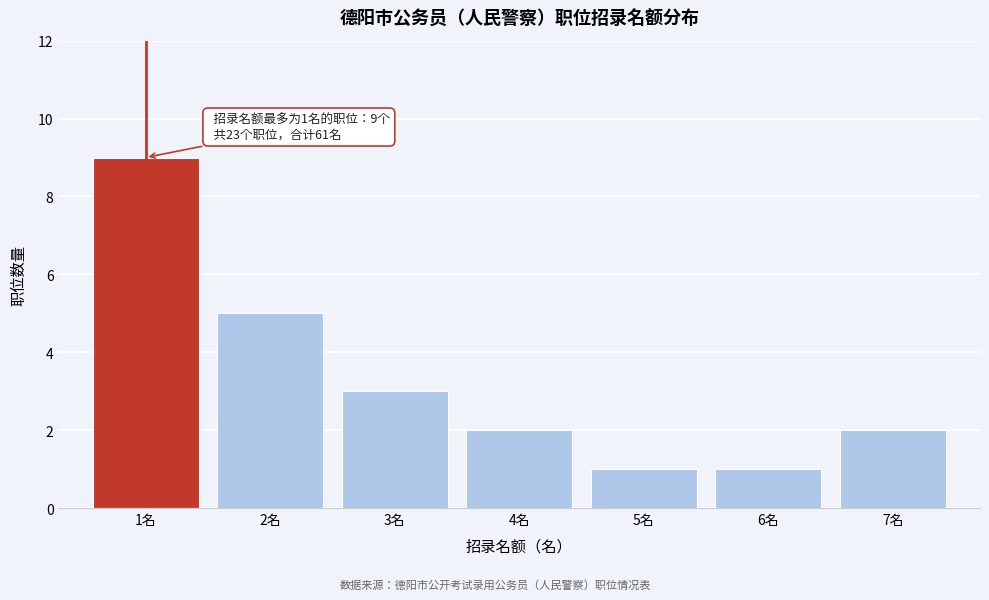

Reading left to right, extract all data points from this chart.

9	5	3	2	1	1	2